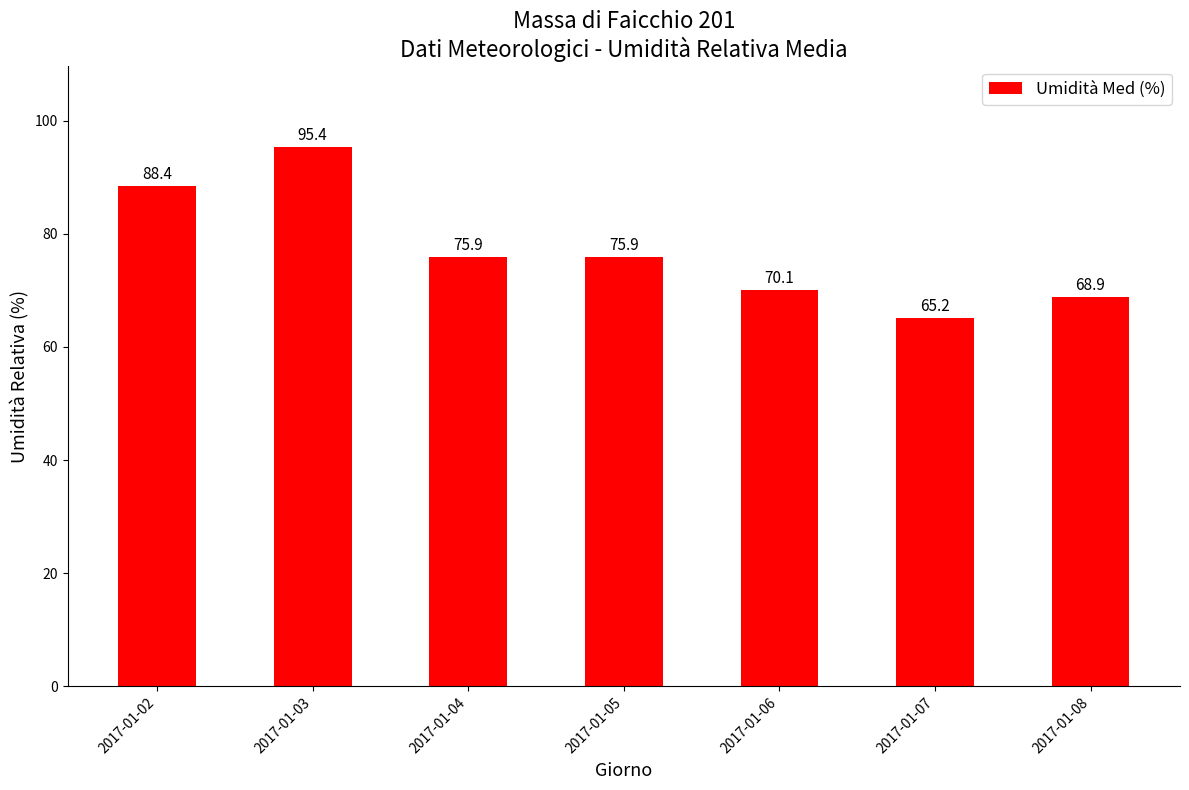

How many categories are shown in the chart?

7